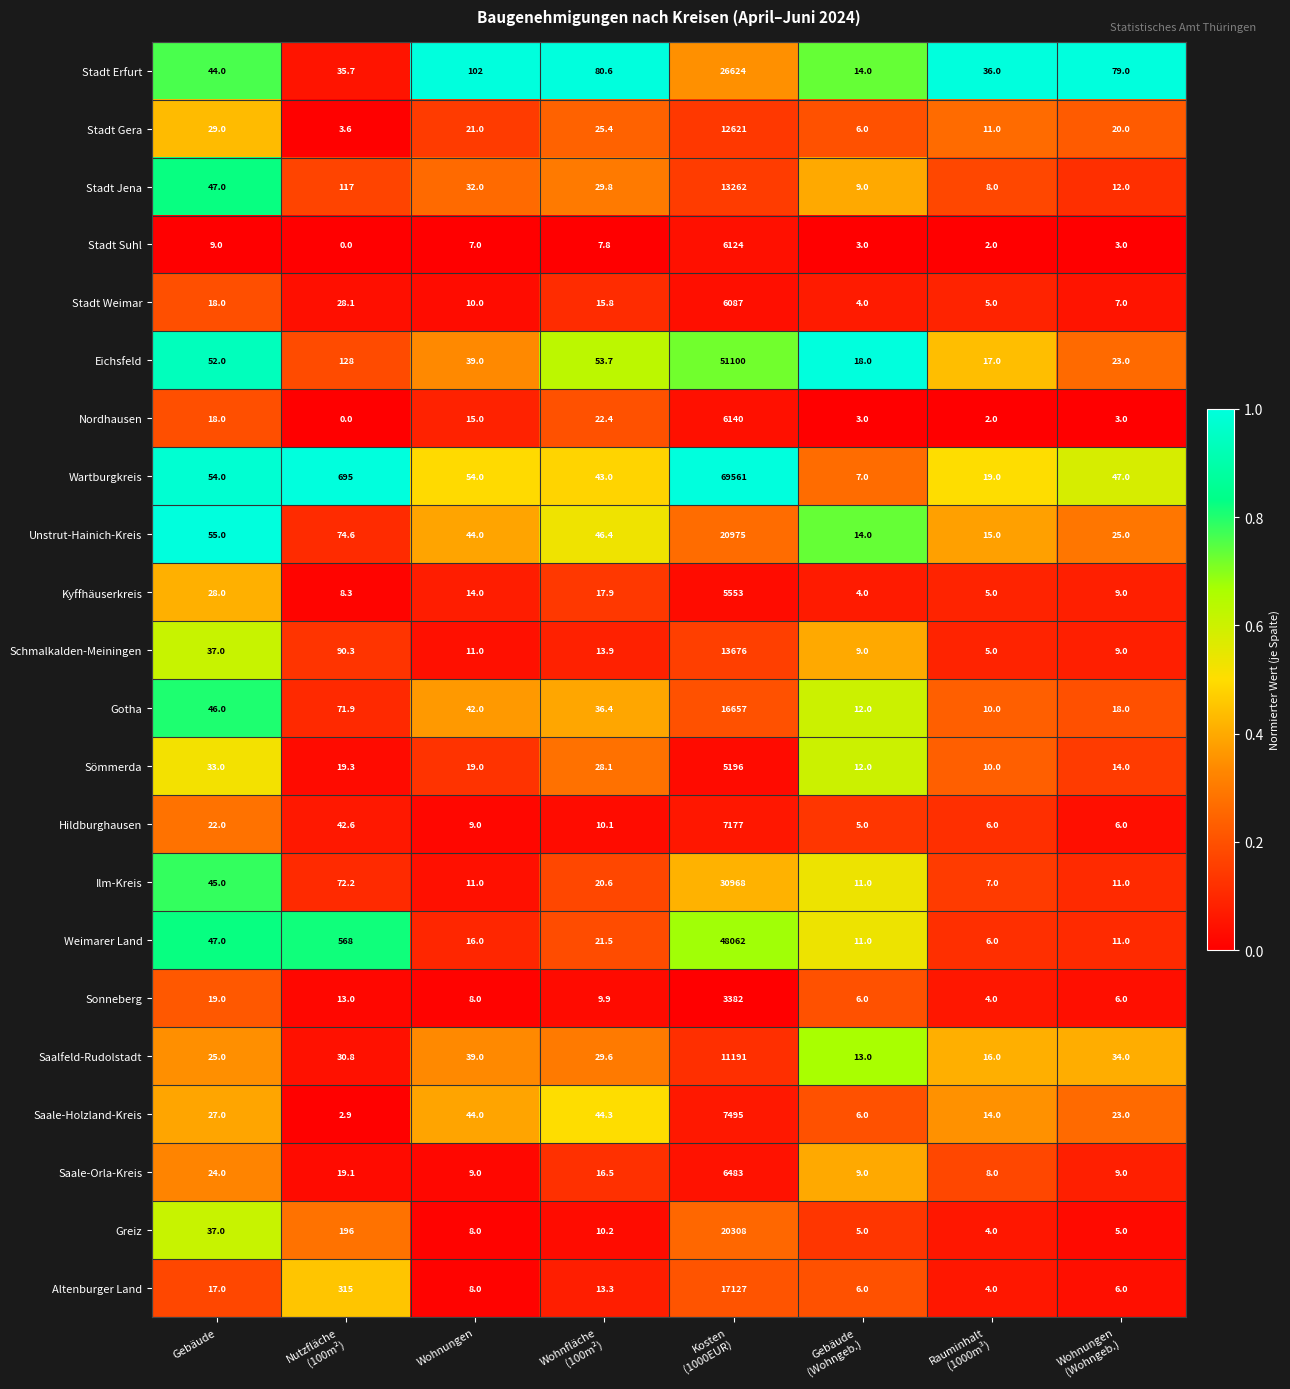

What is the spread (max minus min) of values at Wohnungen?

95.0